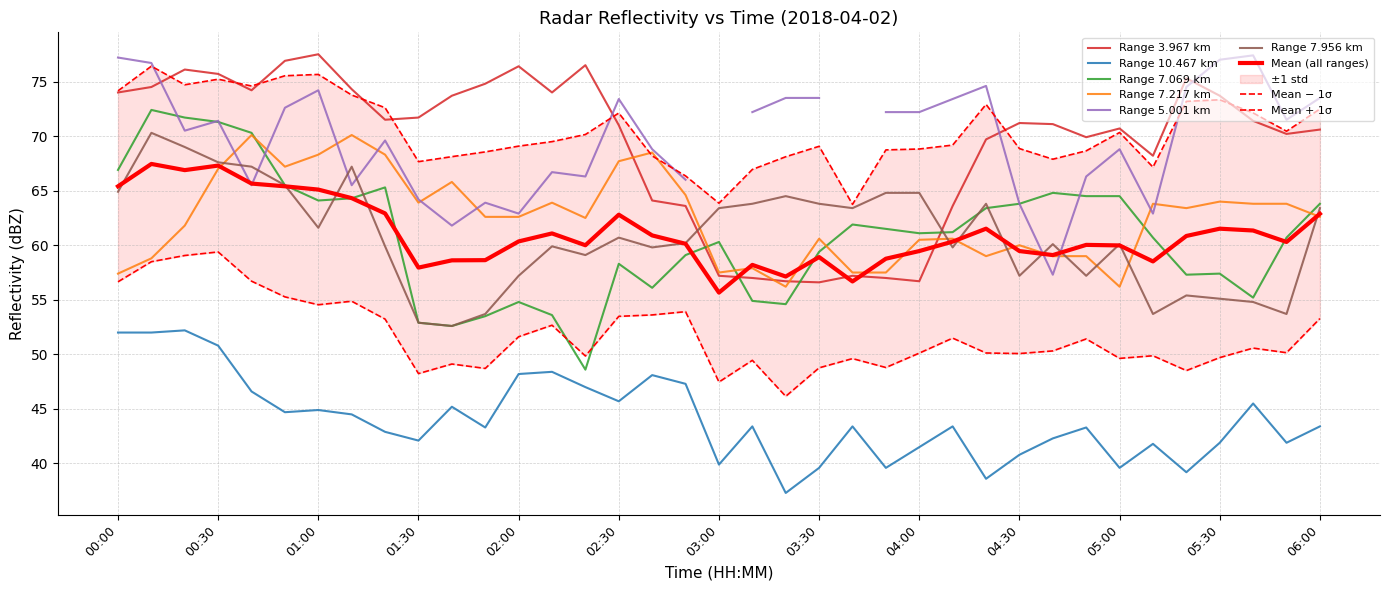

What is the label of the 28th point from the right?

01:30